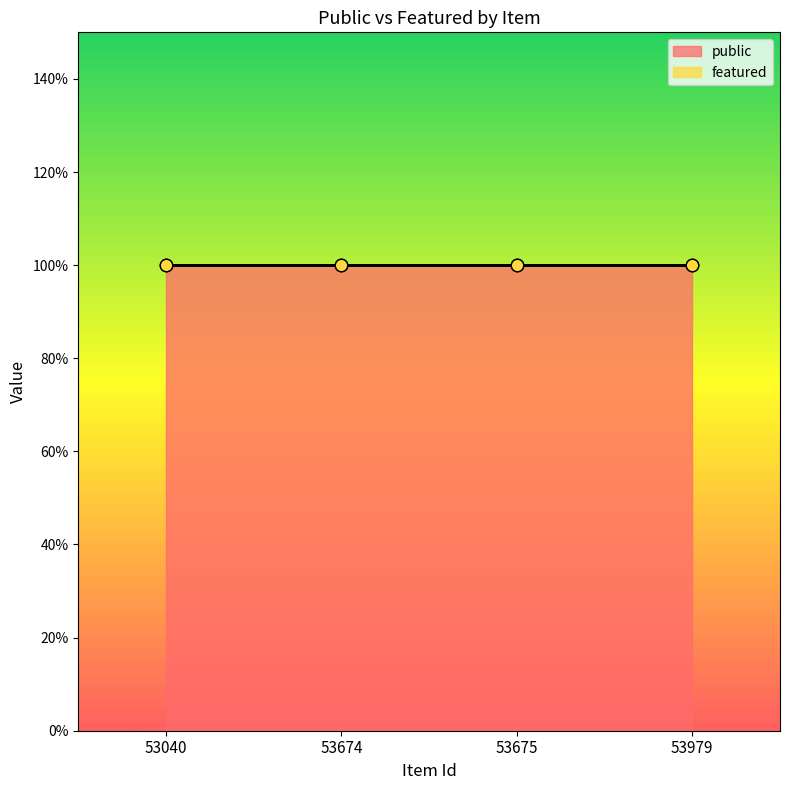

Which series has the largest Y range (max minus min)?

public